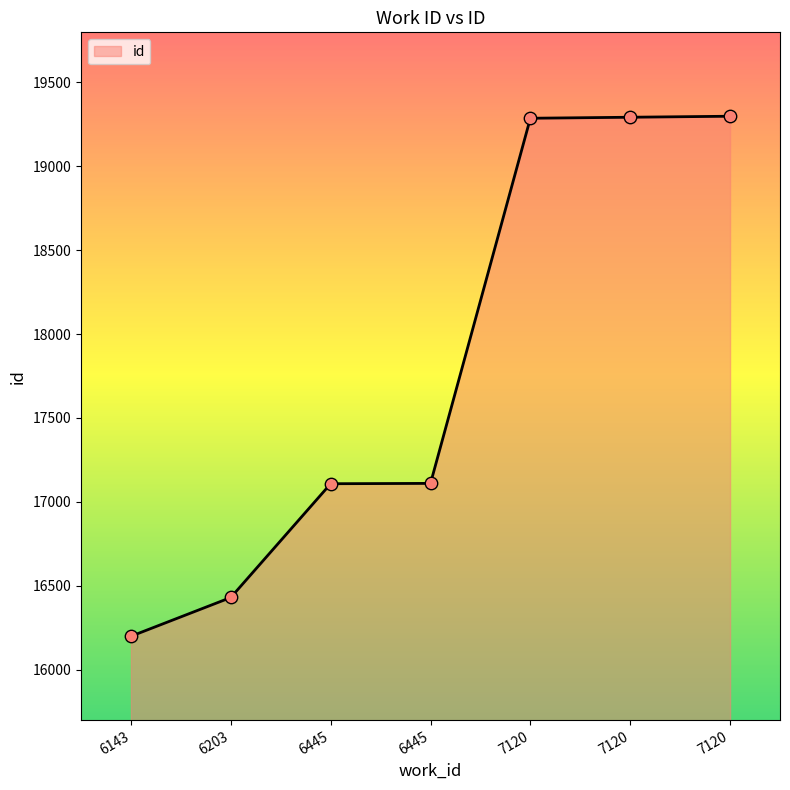

What is the change in value from 6203 to 7120?

+2868